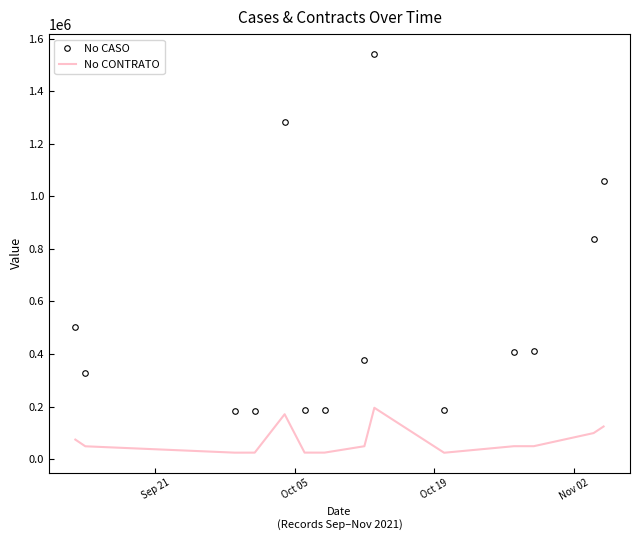

What is the difference between the second highest and minimum values in the No CONTRATO series?

146472